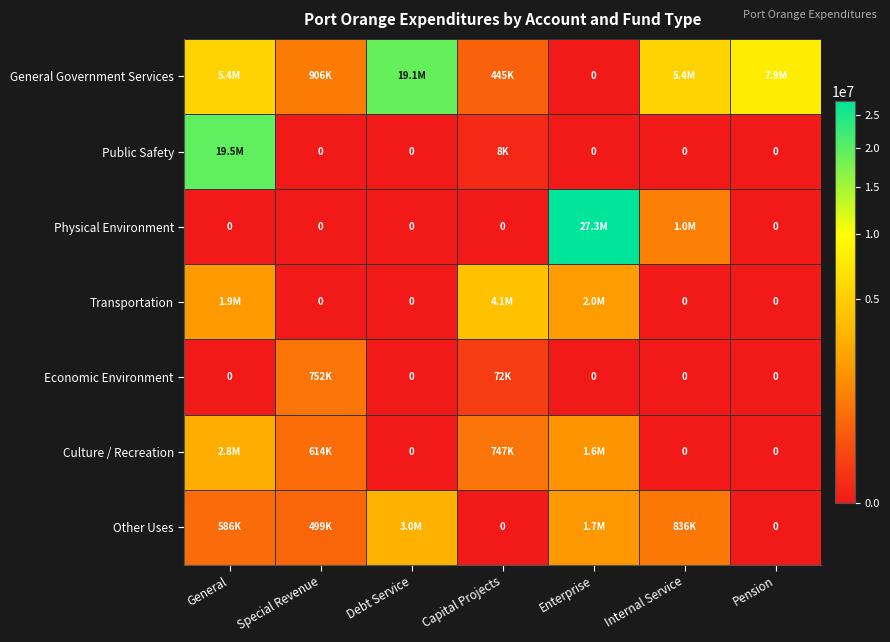

True or false: Transportation has a value of 814196 at General.

False